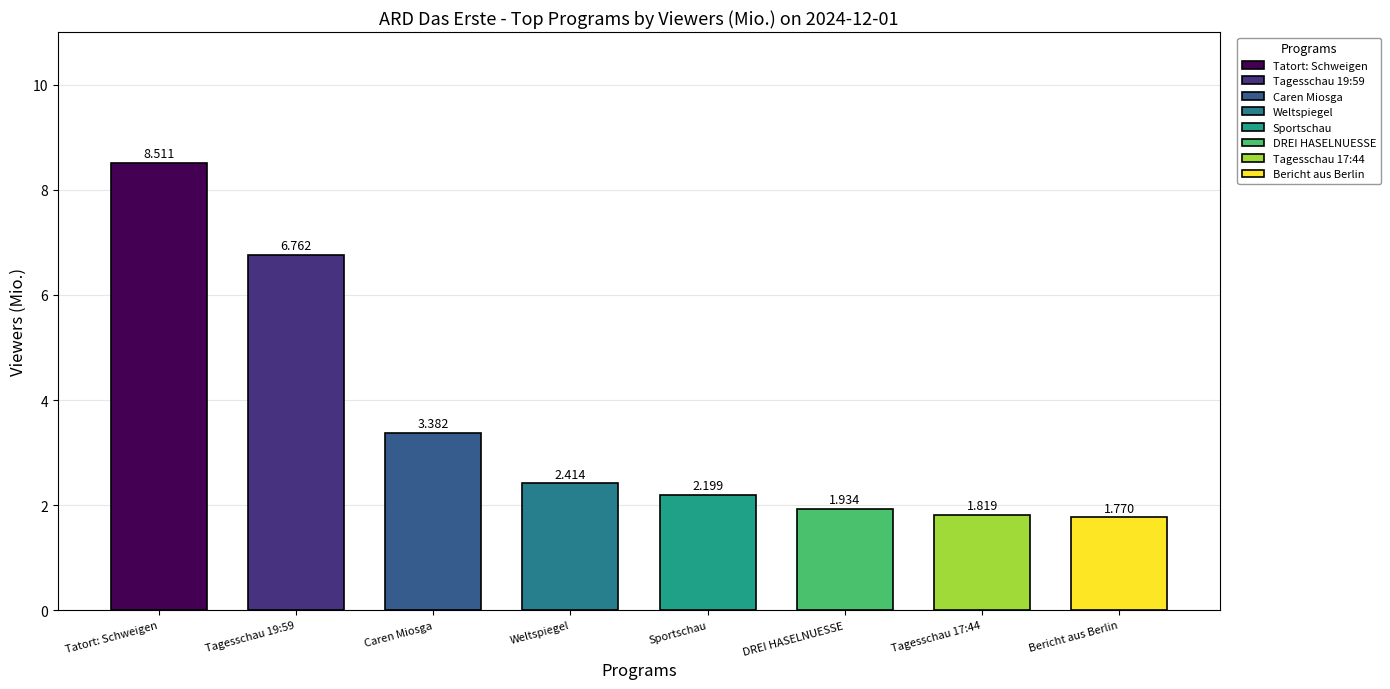

What is the greatest value displayed?

8.5